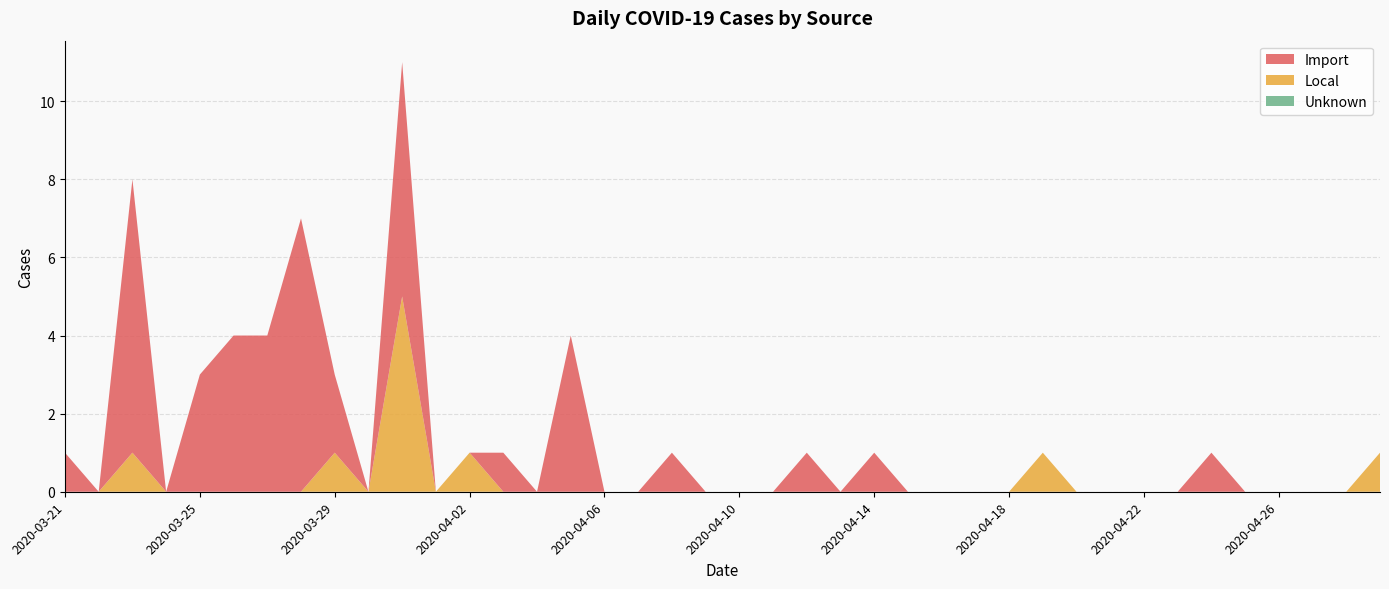

Reading left to right, what are all the values shown in this chart?

Import: 1	0	7	0	3	4	4	7	2	0	6	0	0	1	0	4	0	0	1	0	0	0	1	0	1	0	0	0	0	0	0	0	0	0	1	0	0	0	0	0
Local: 0	0	1	0	0	0	0	0	1	0	5	0	1	0	0	0	0	0	0	0	0	0	0	0	0	0	0	0	0	1	0	0	0	0	0	0	0	0	0	1
Unknown: 0	0	0	0	0	0	0	0	0	0	0	0	0	0	0	0	0	0	0	0	0	0	0	0	0	0	0	0	0	0	0	0	0	0	0	0	0	0	0	0